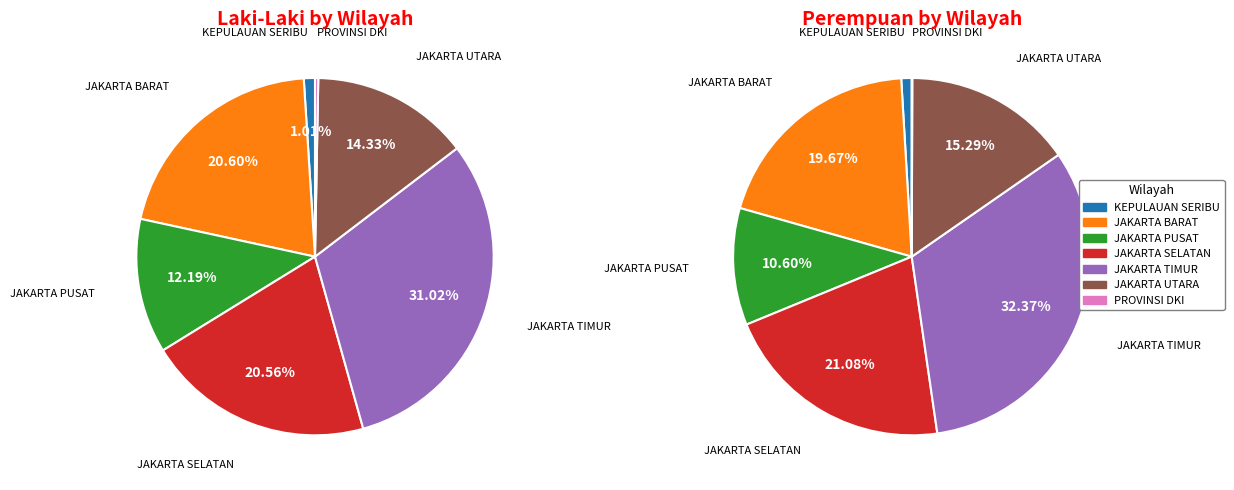

To the nearest percent, what is the average slice percentage?

14%